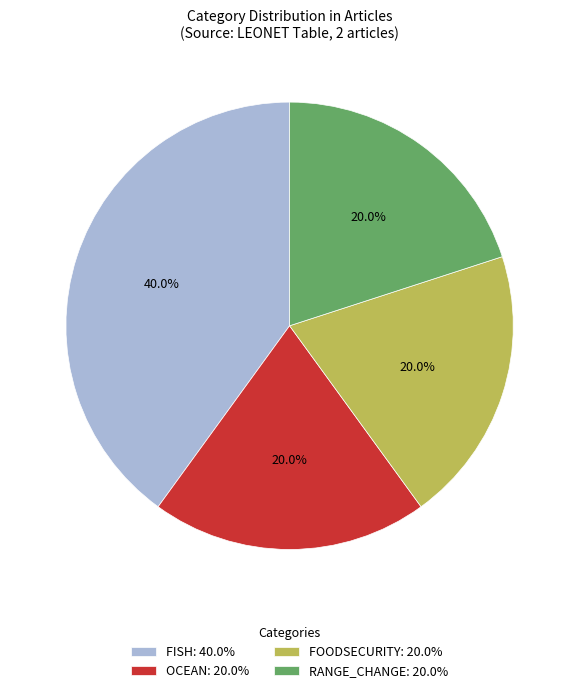

True or false: FISH accounts for 8% of the total.

False